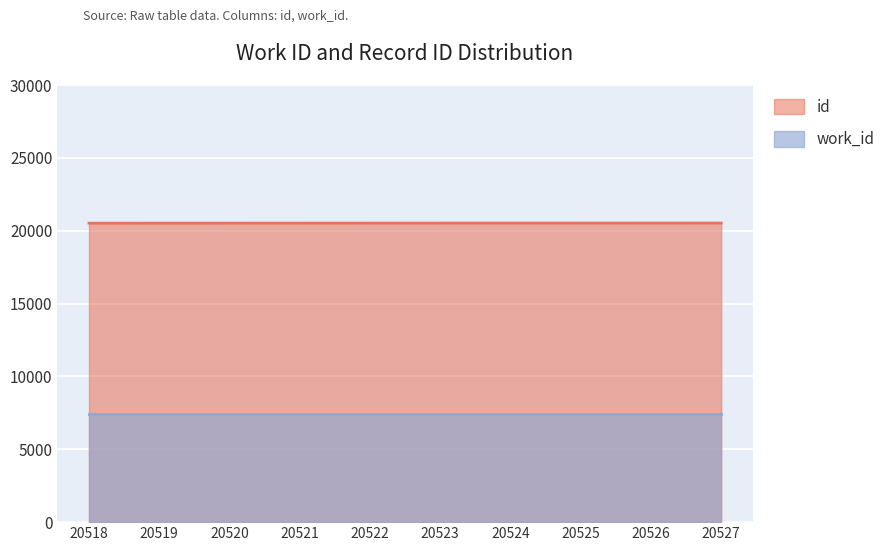

The value of id at 20521 is 33904. True or false?

False